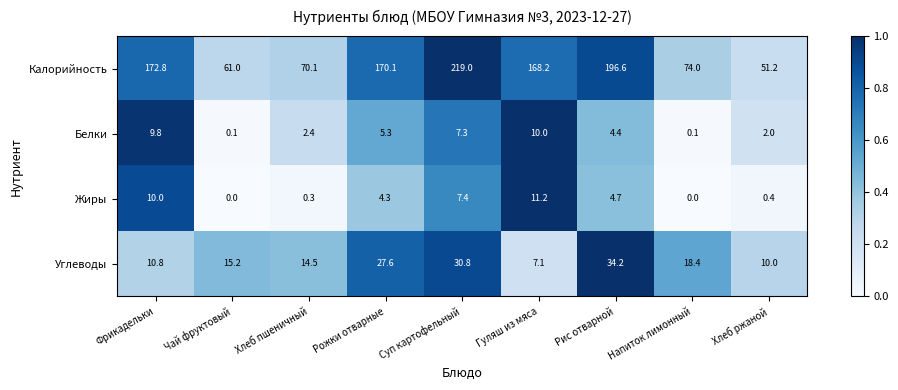

At which category is the sum across all series the highest?

Суп картофельный